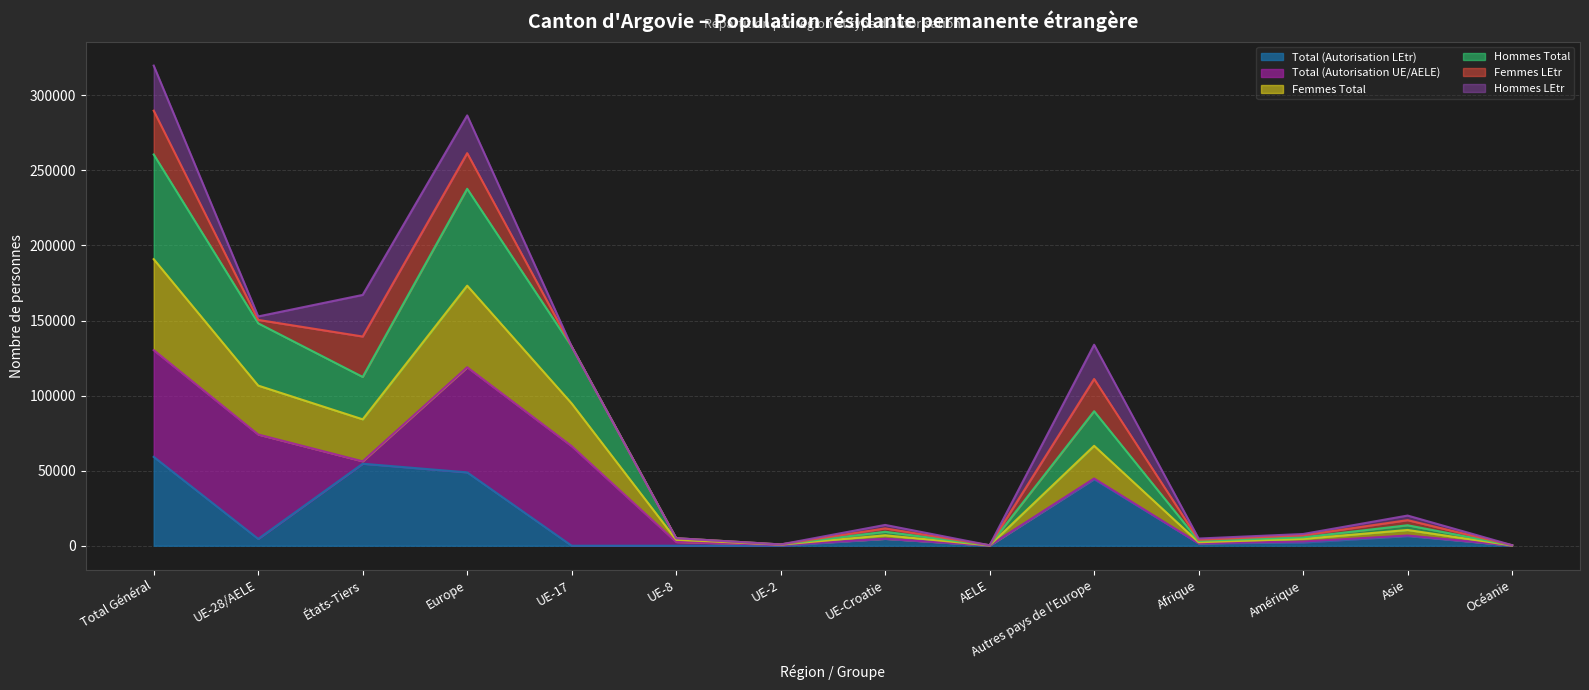

What is the maximum value for Total (Autorisation LEtr)?

59192